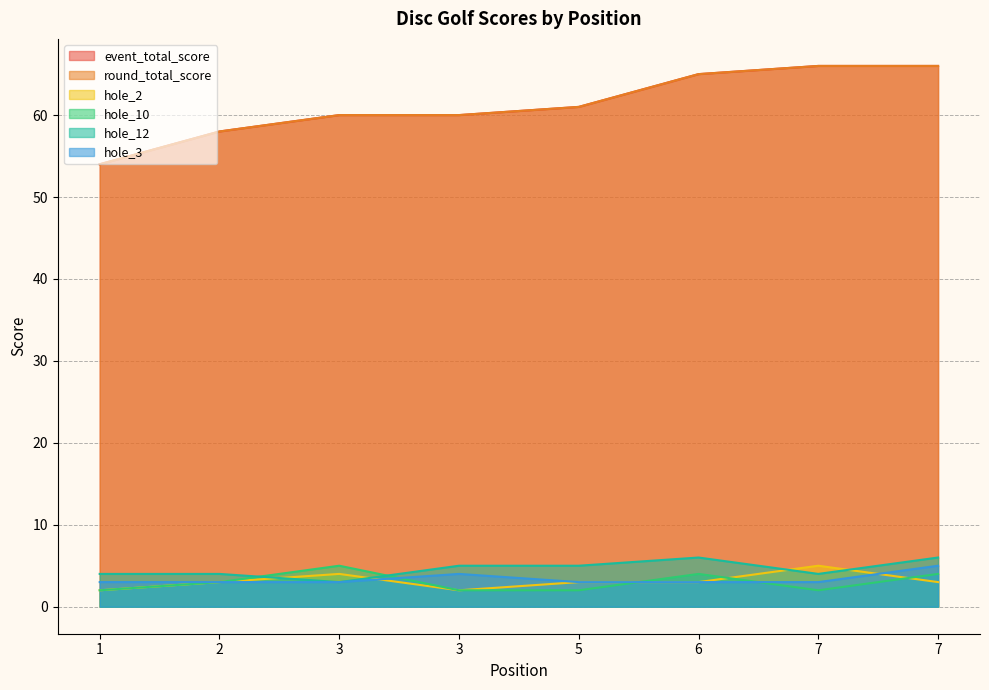

What is the minimum value shown in the chart?

2